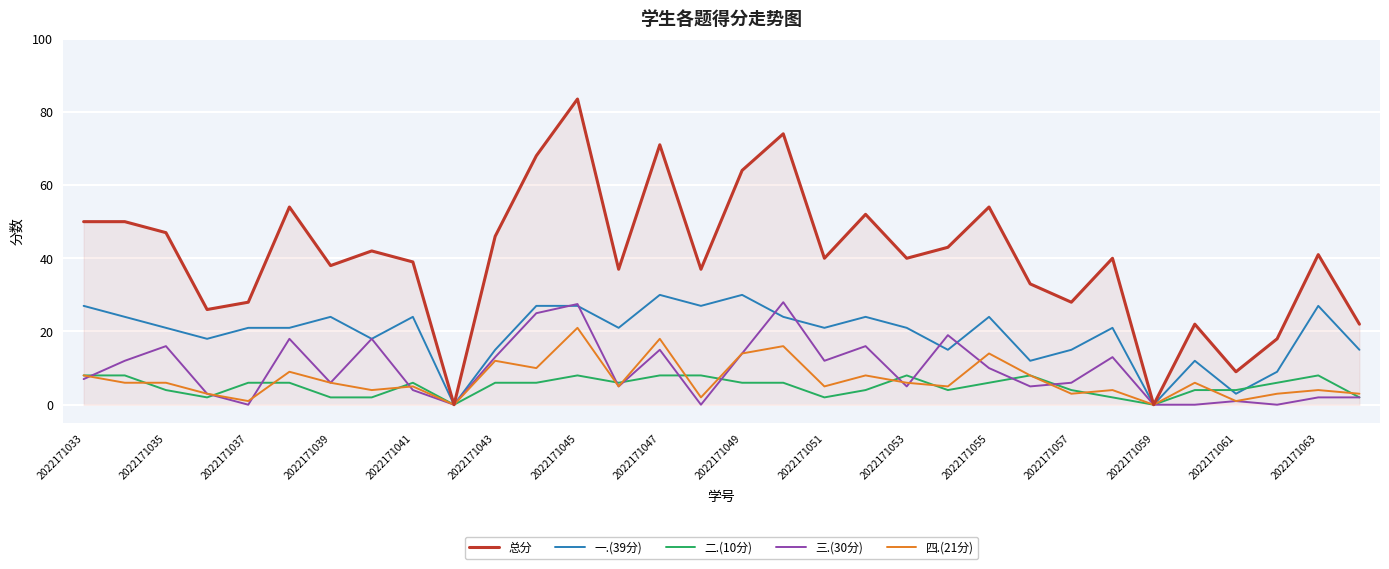

Which series has the largest total across all categories?

总分